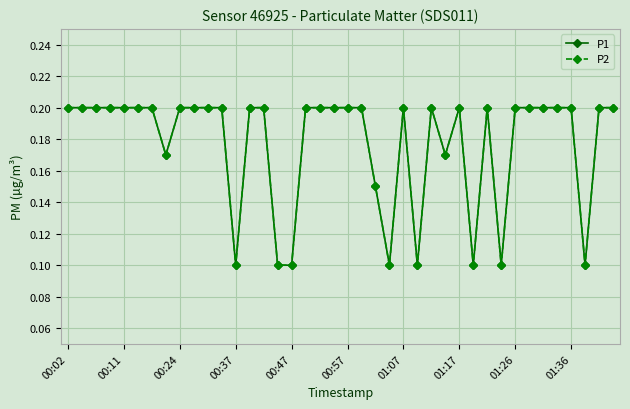

True or false: P1 and P2 intersect in this chart.

False